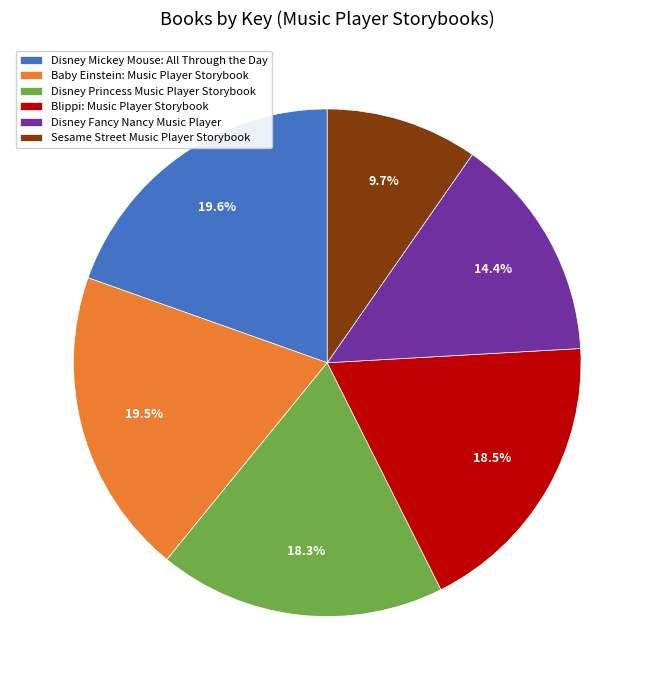

To the nearest percent, what percentage of the pie is Disney Mickey Mouse: All Through the Day?

20%